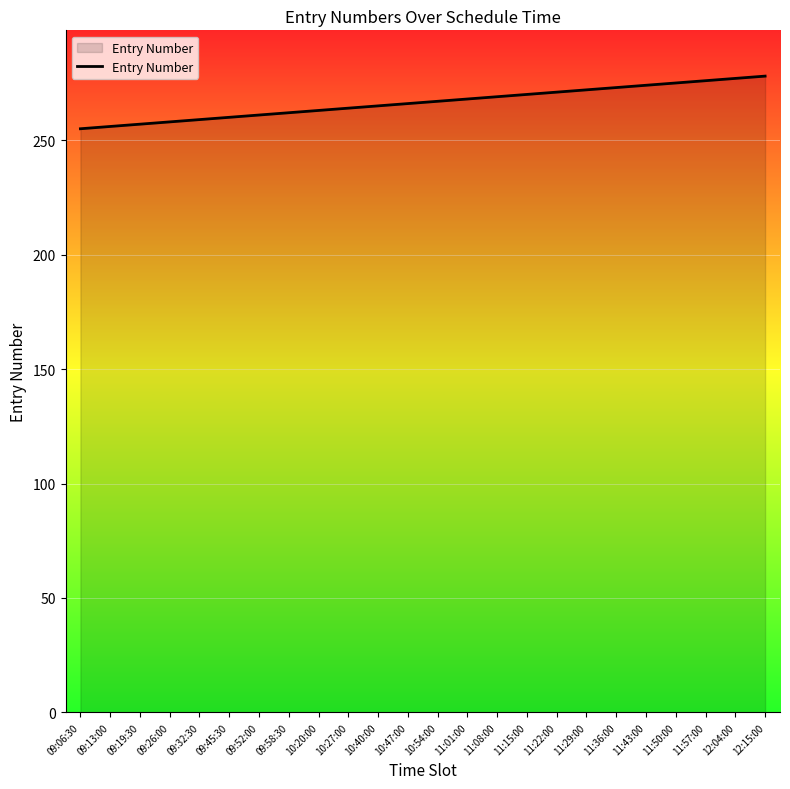

The value at 10:20:00 is 445. True or false?

False